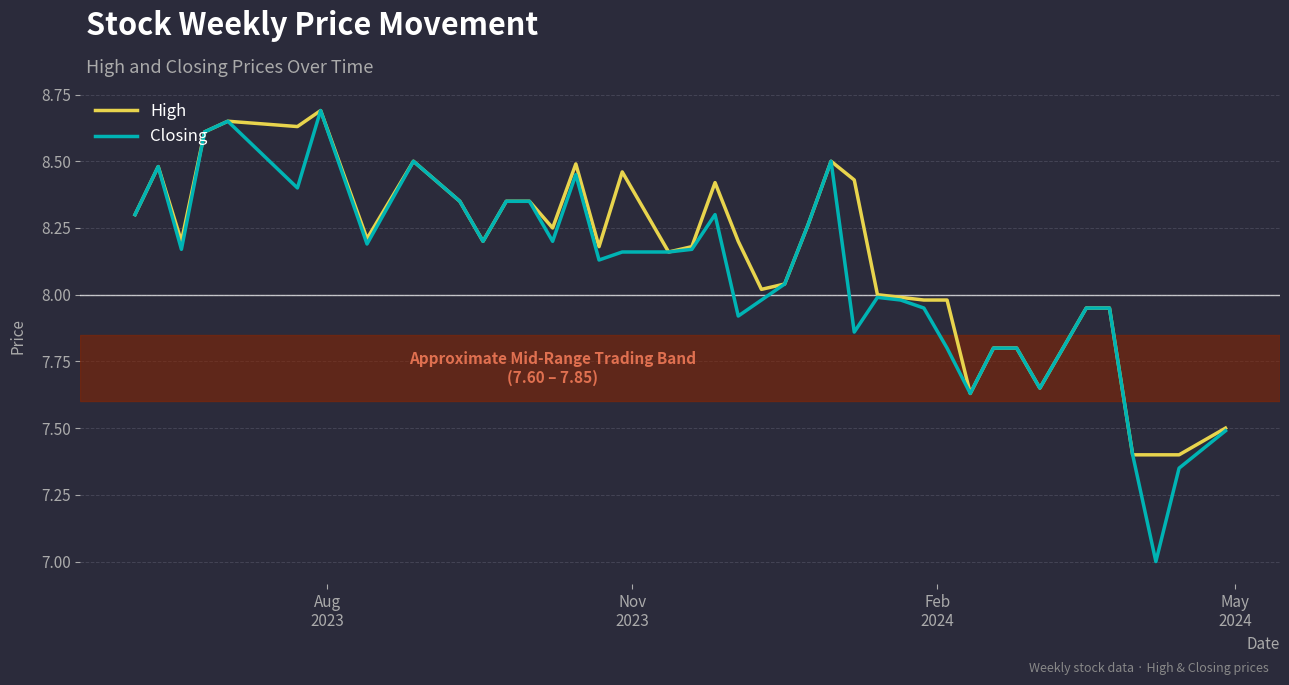

Which series has the widest spread of values?

Closing